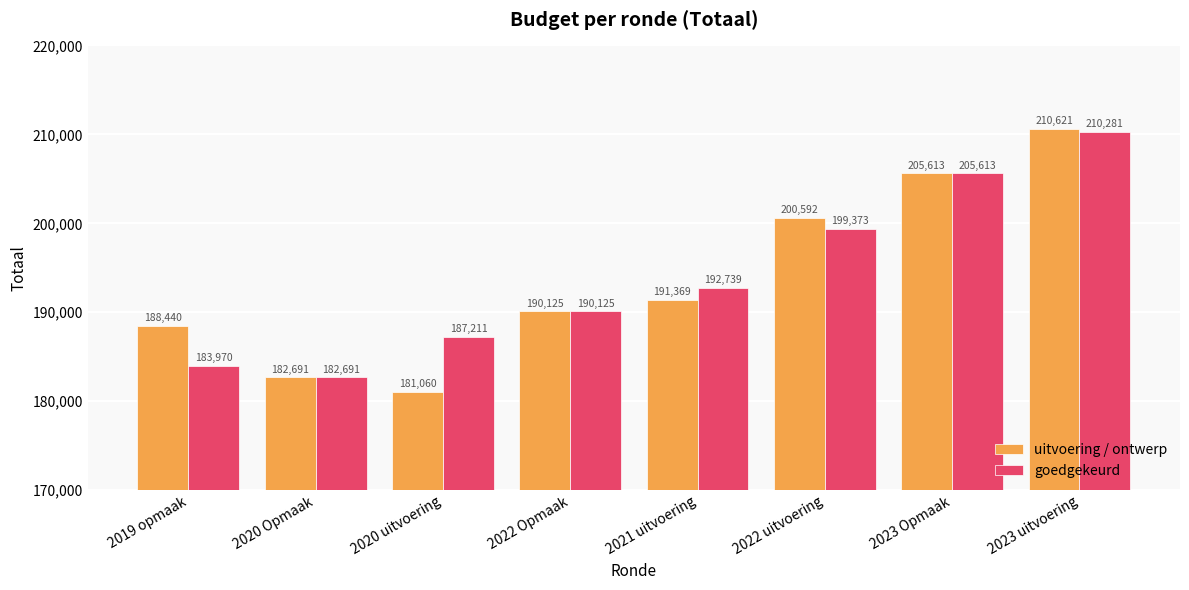

Between 2019 opmaak and 2020 uitvoering, which series saw the biggest shift?

uitvoering / ontwerp